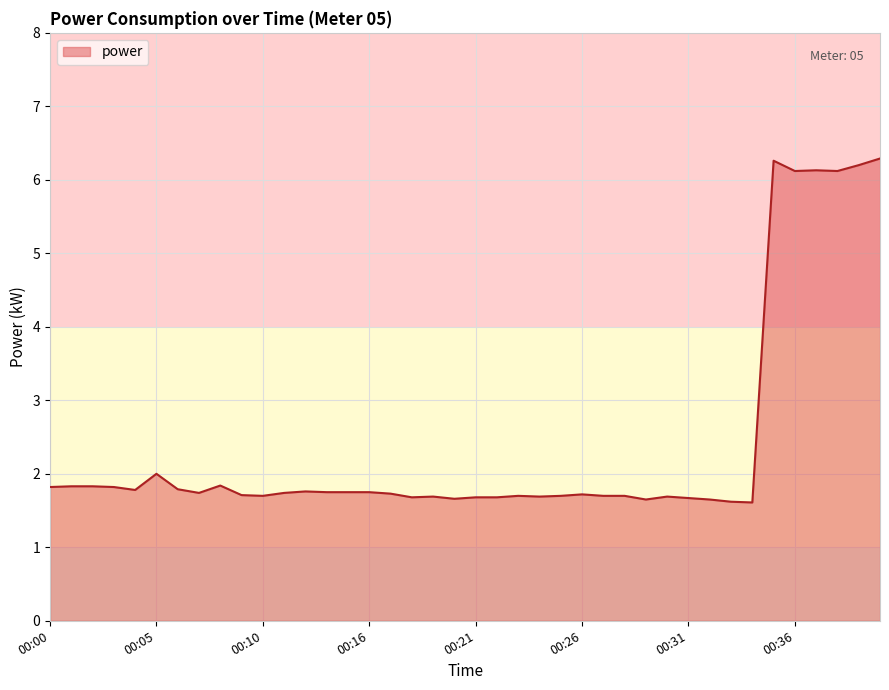

What is the sum of all values?

96.0